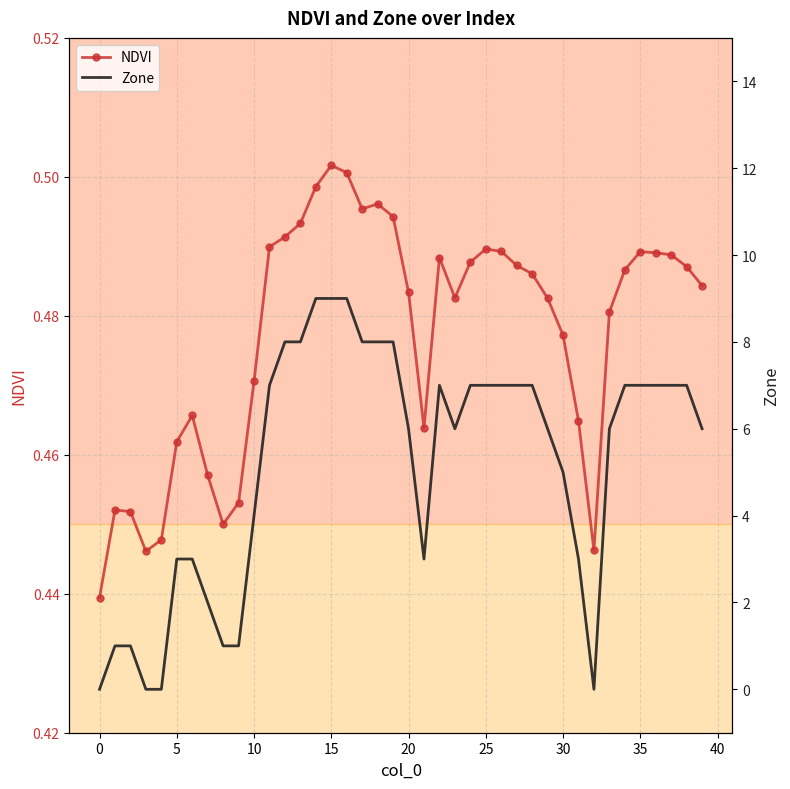

At which category is the sum across all series the highest?

15